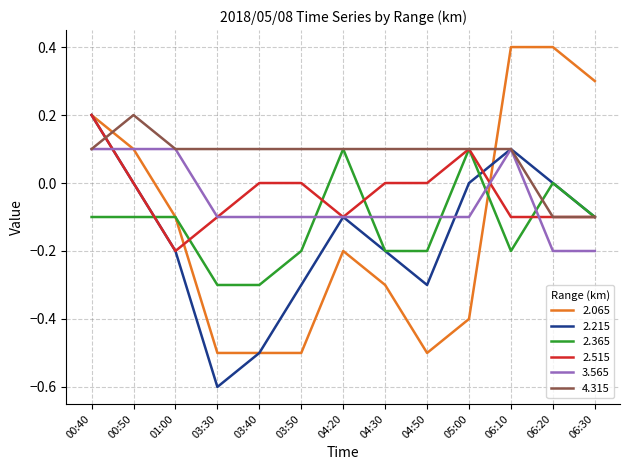

Between which two adjacent categories do 2.215 and 2.365 first intersect?

00:50 and 01:00